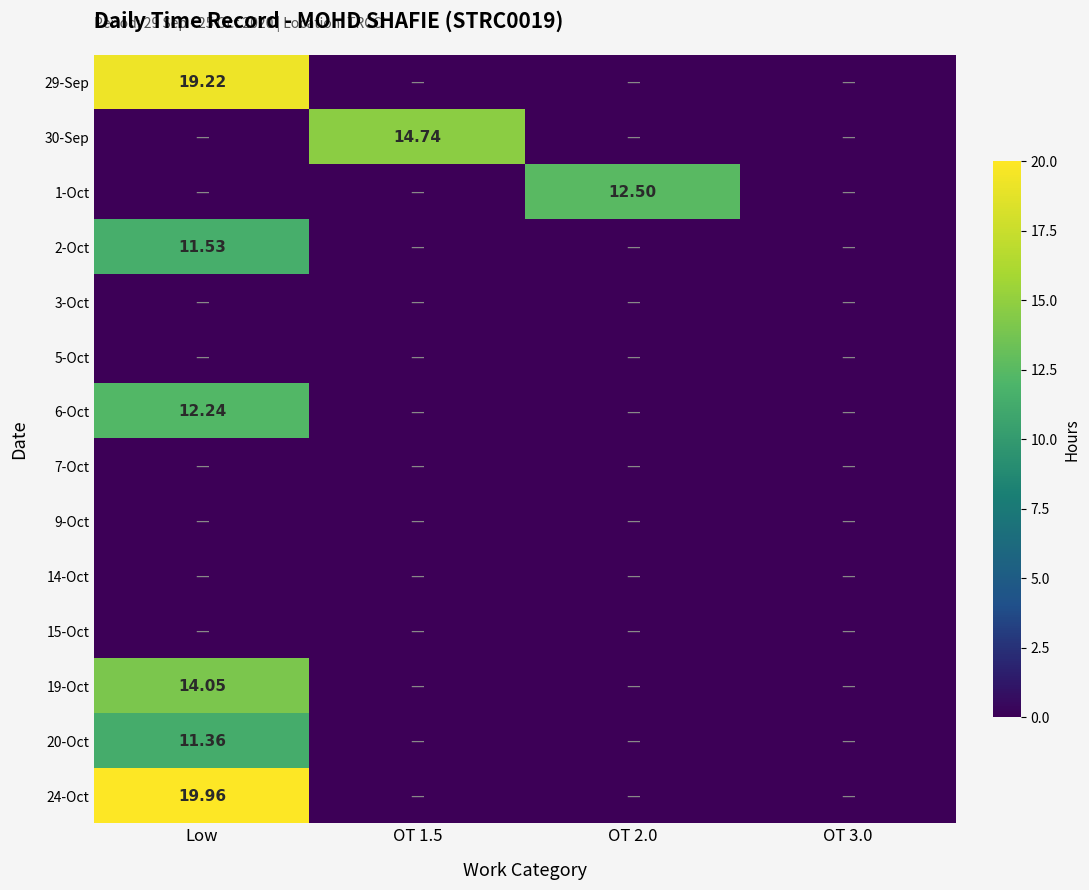

Which series changed the most between Low and OT 3.0?

24-Oct